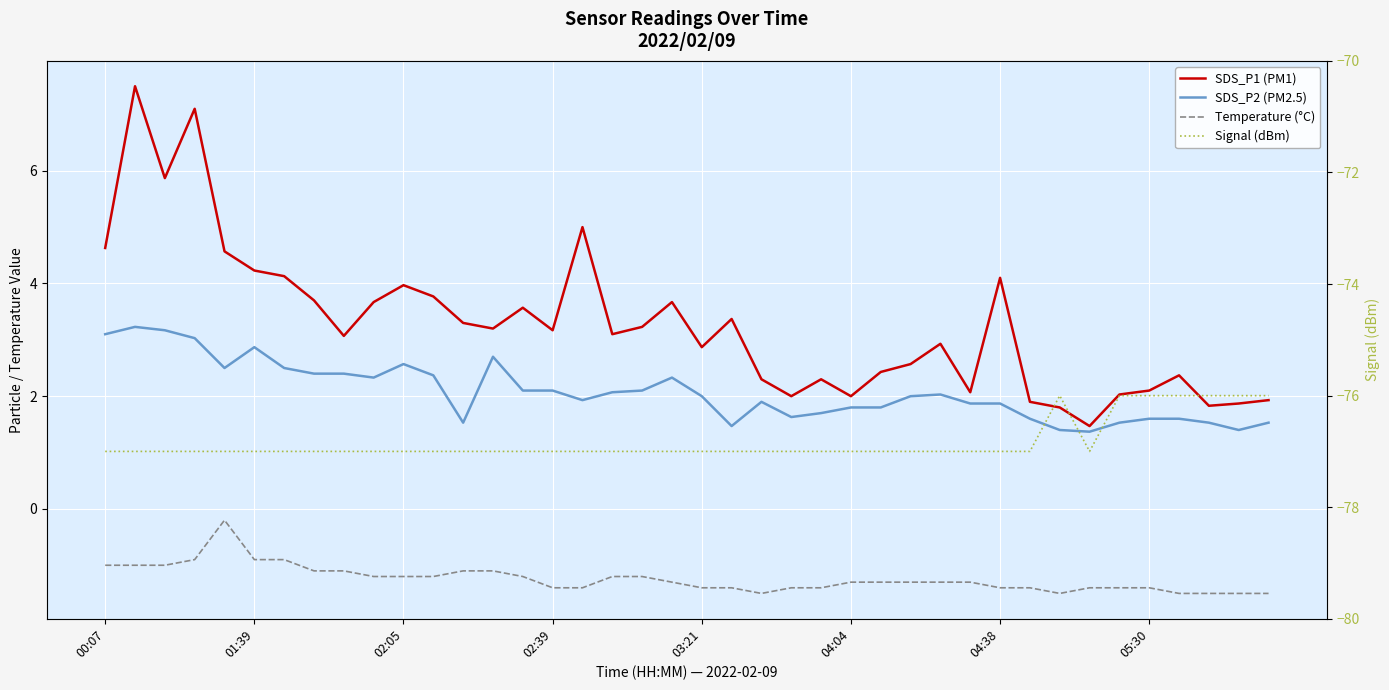

The value of Signal (dBm) at 02:05 is -31.3. True or false?

False